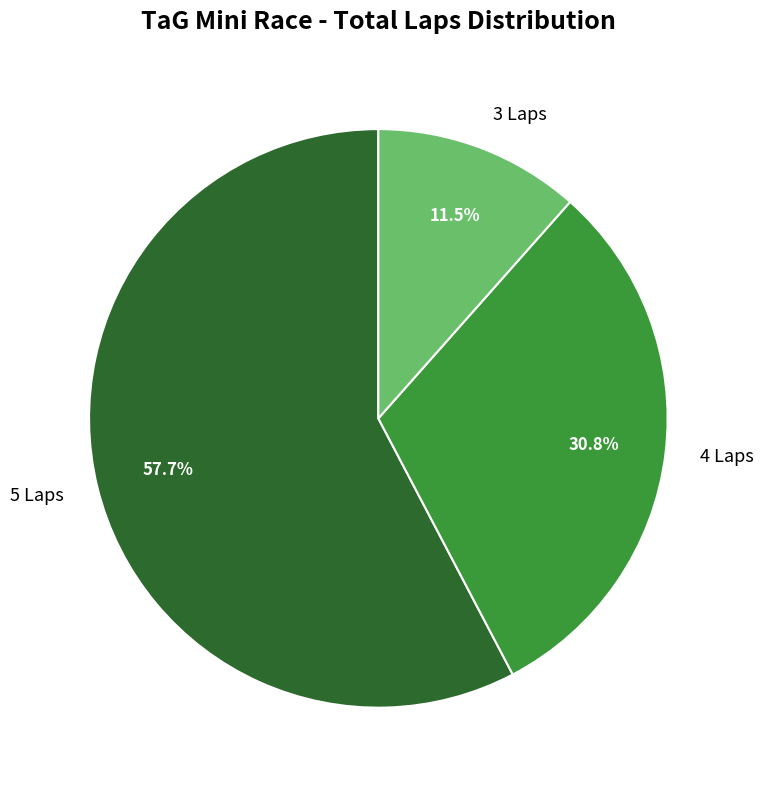

Do 3 Laps and 5 Laps together represent more than half of the pie?

Yes